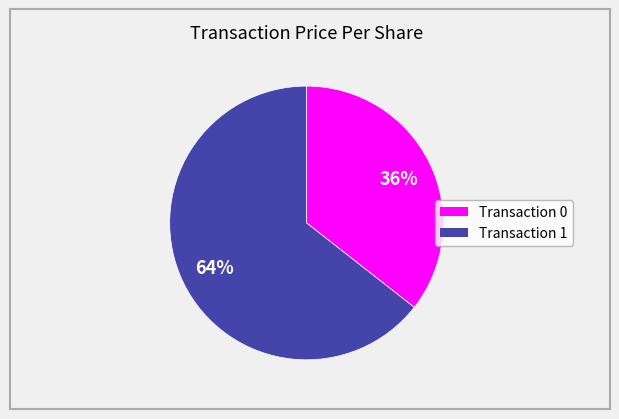

Is there a majority slice in this chart?

Yes